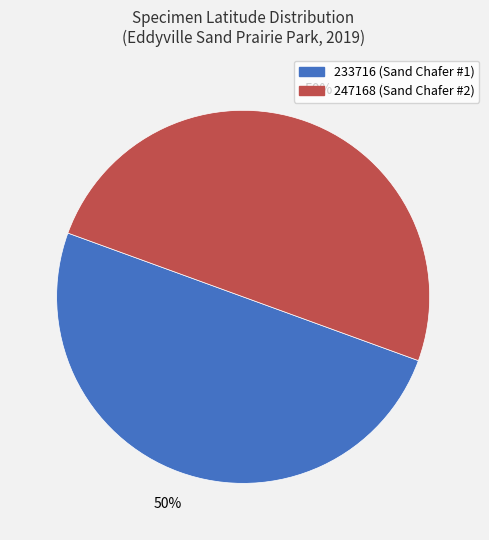

Is it true that 233716 is 50% of the pie?

True